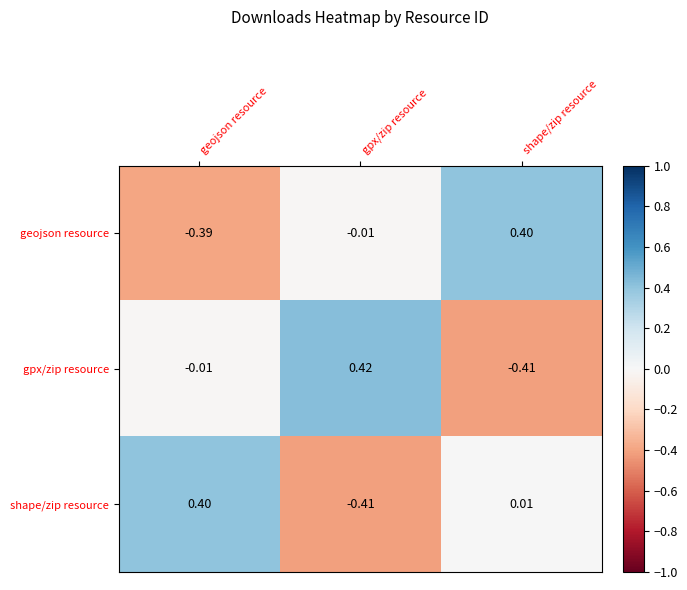

Which series changed the most between geojson resource and shape/zip resource?

geojson resource